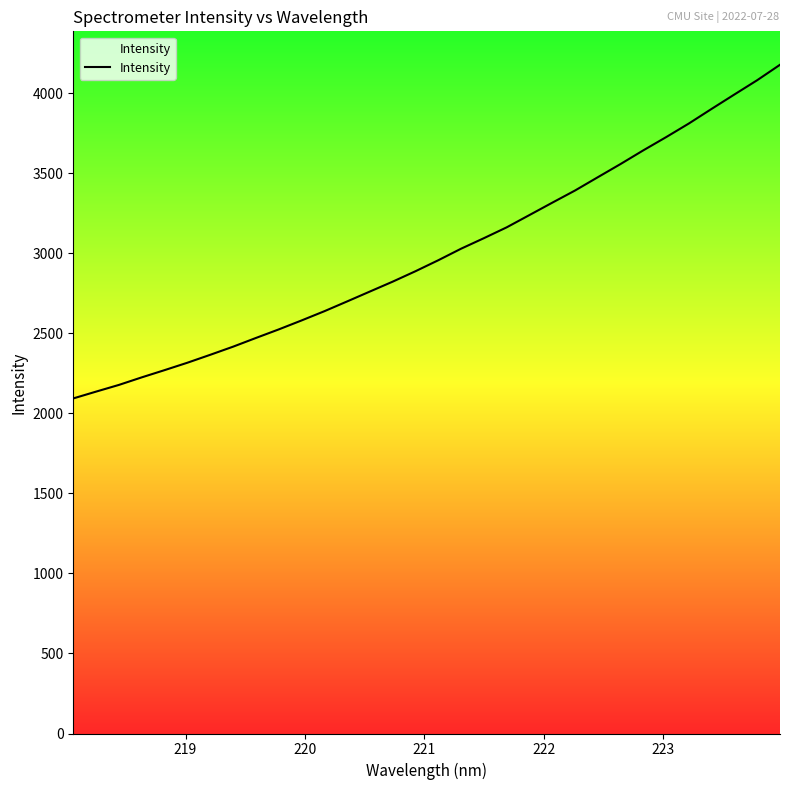

What is the smallest value displayed?

2093.6